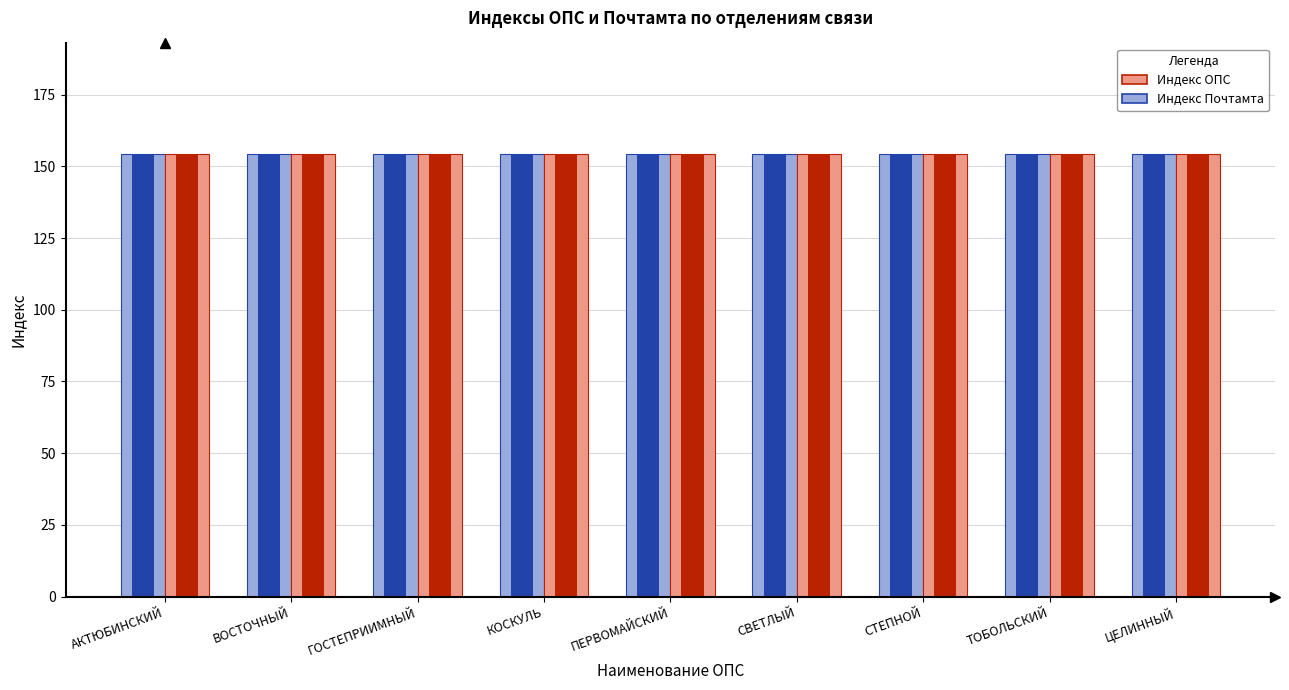

List the labels in order of Индекс ОПС value, smallest first.

СВЕТЛЫЙ, СТЕПНОЙ, ГОСТЕПРИИМНЫЙ, КОСКУЛЬ, ТОБОЛЬСКИЙ, ВОСТОЧНЫЙ, ПЕРВОМАЙСКИЙ, ЦЕЛИННЫЙ, АКТЮБИНСКИЙ